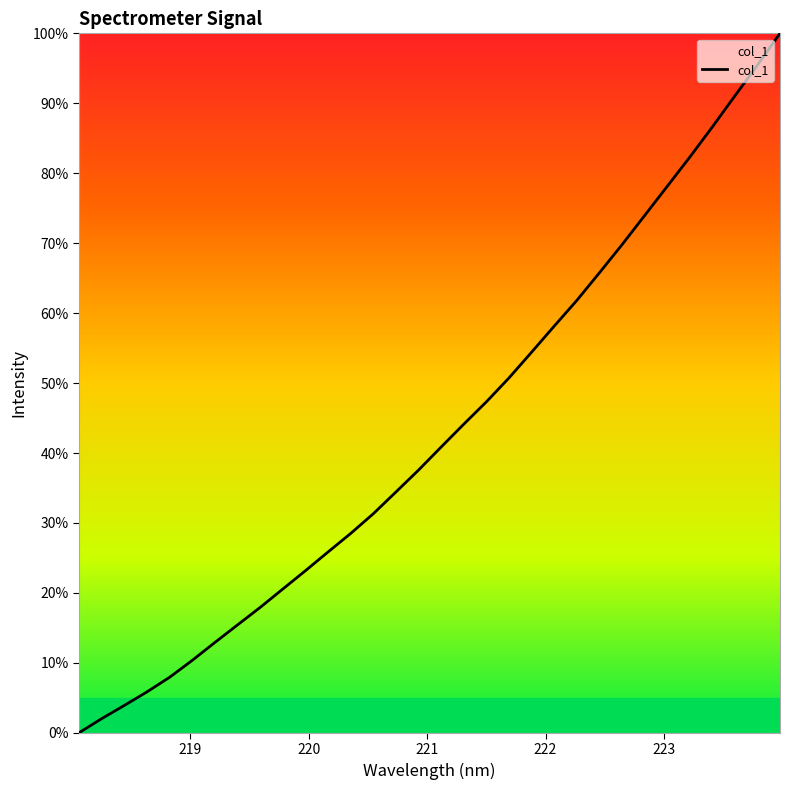

What is the maximum value shown in the chart?

100.0